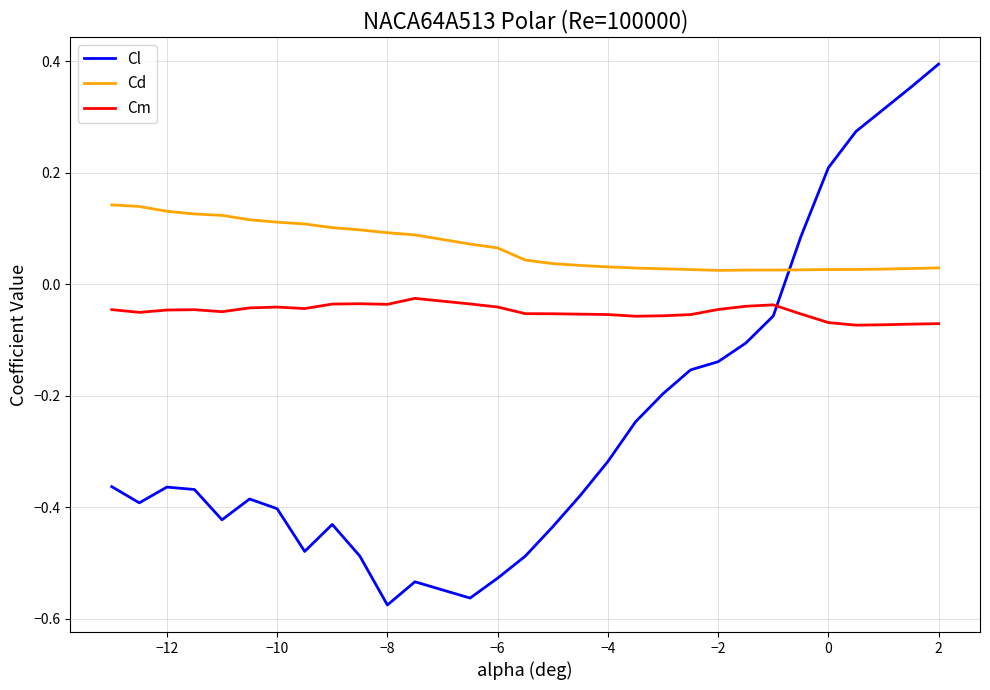

Which series has the widest spread of values?

Cl